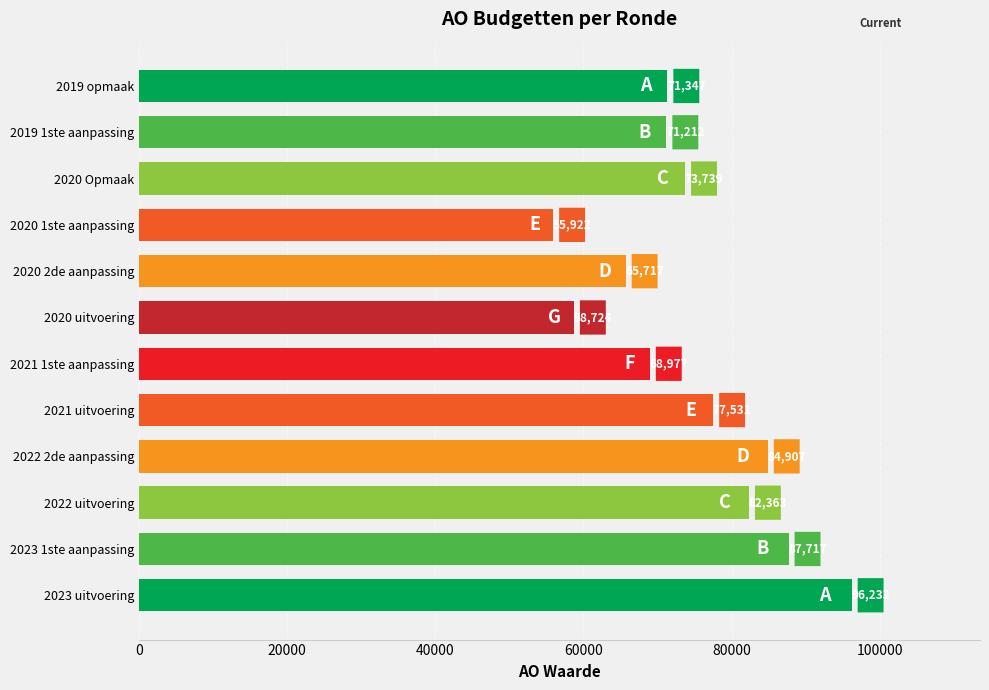

Does the chart contain stacked bars?

No